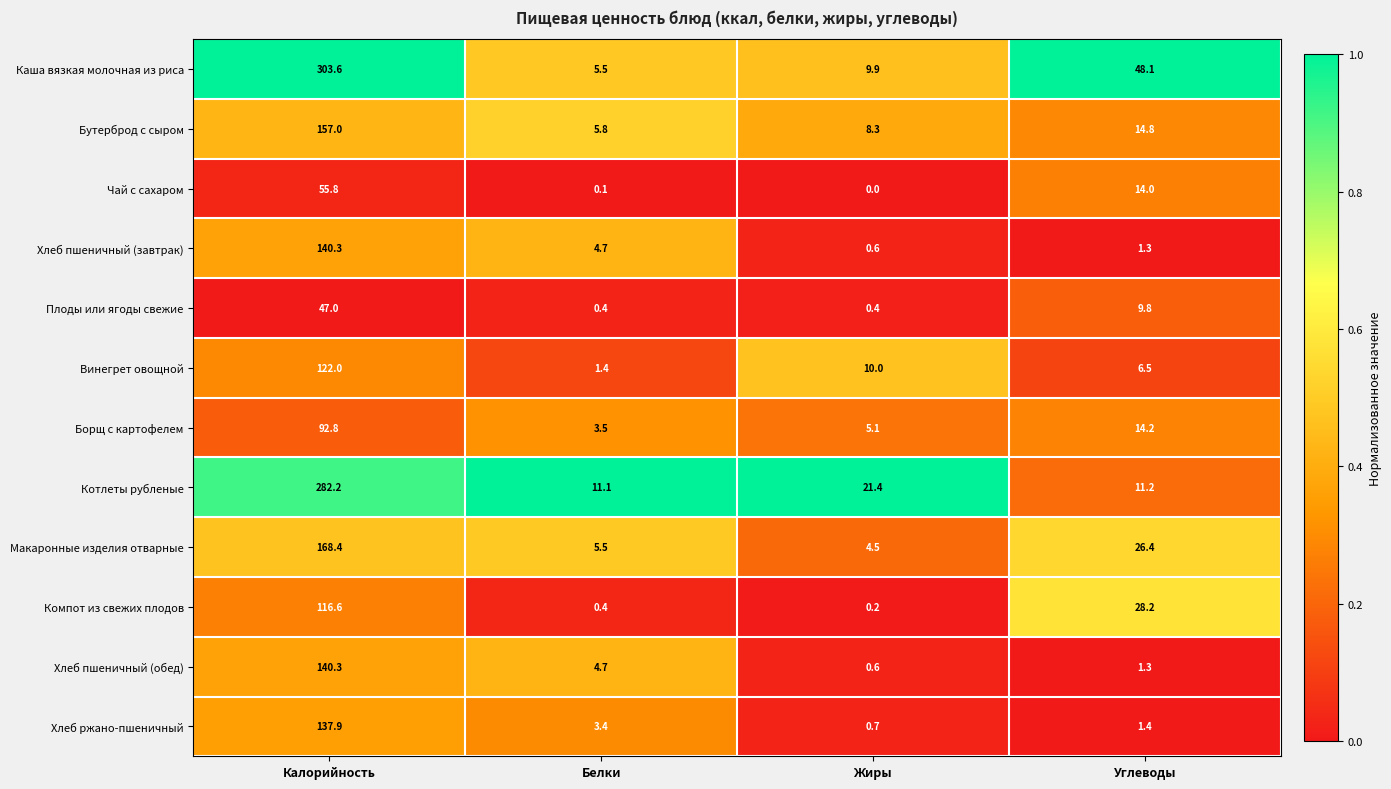

Which series changed the most between Белки and Жиры?

Котлеты рубленые